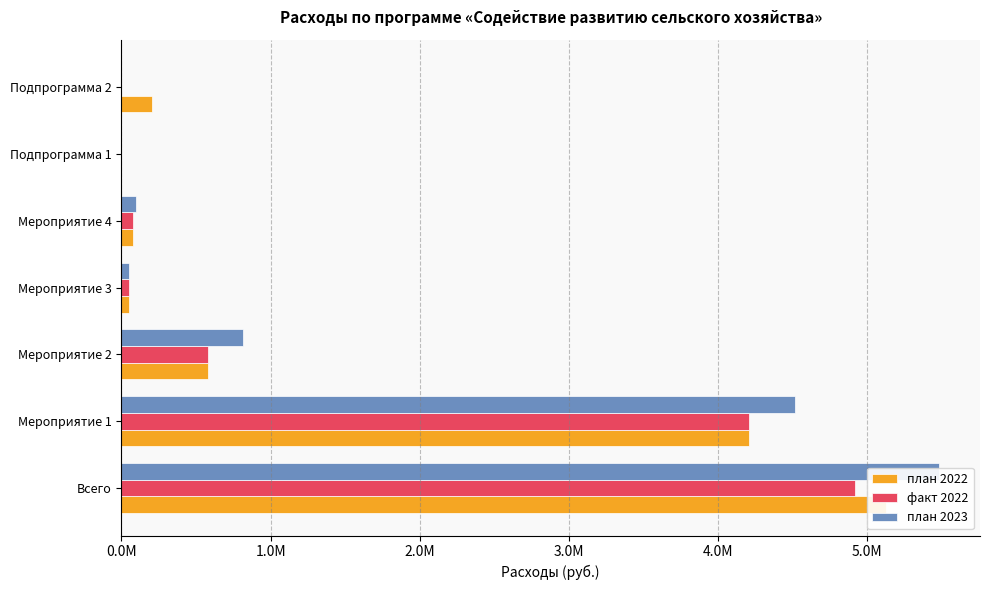

Which series has the largest total across all categories?

план 2023